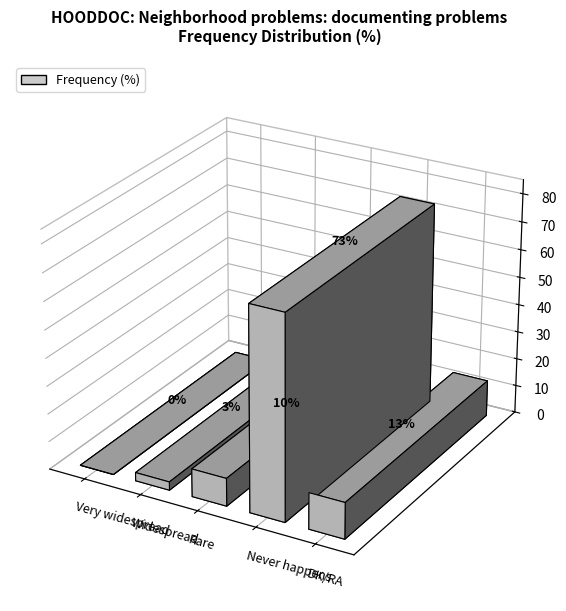

What is the value of the 3rd bar from the left?

10